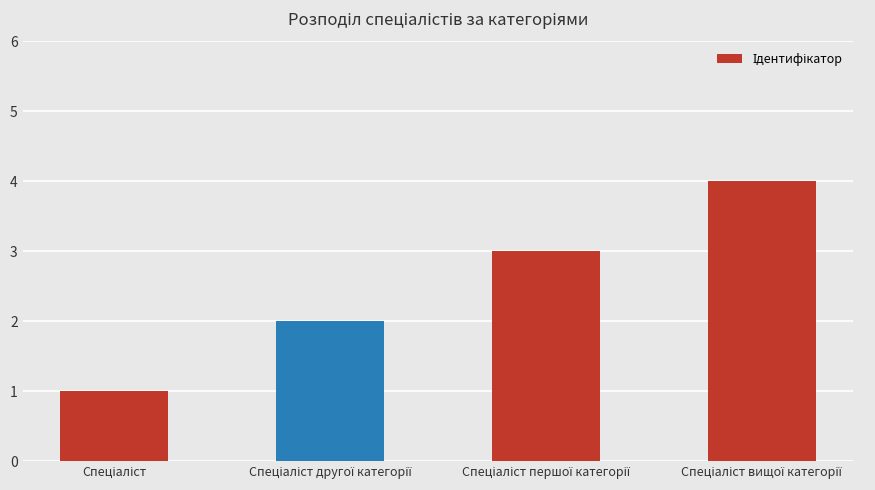

What is the greatest value displayed?

4